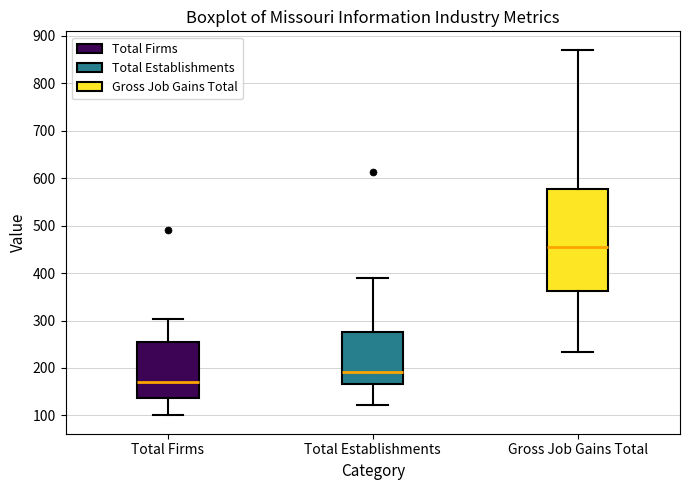

Where does the upper whisker of the box for Gross Job Gains Total end on the y-axis? The values are not printed on the chart, so give them approximately, as read against the axis.

870